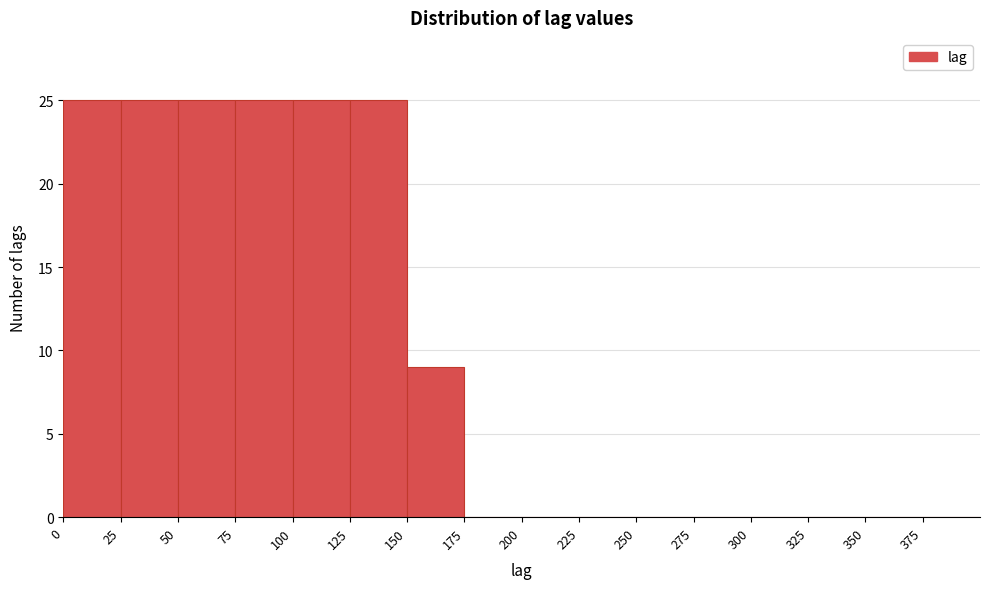

What is the height of the bar covering 125 to 150 on the x-axis? The values are not printed on the chart, so give them approximately, as read against the axis.

25